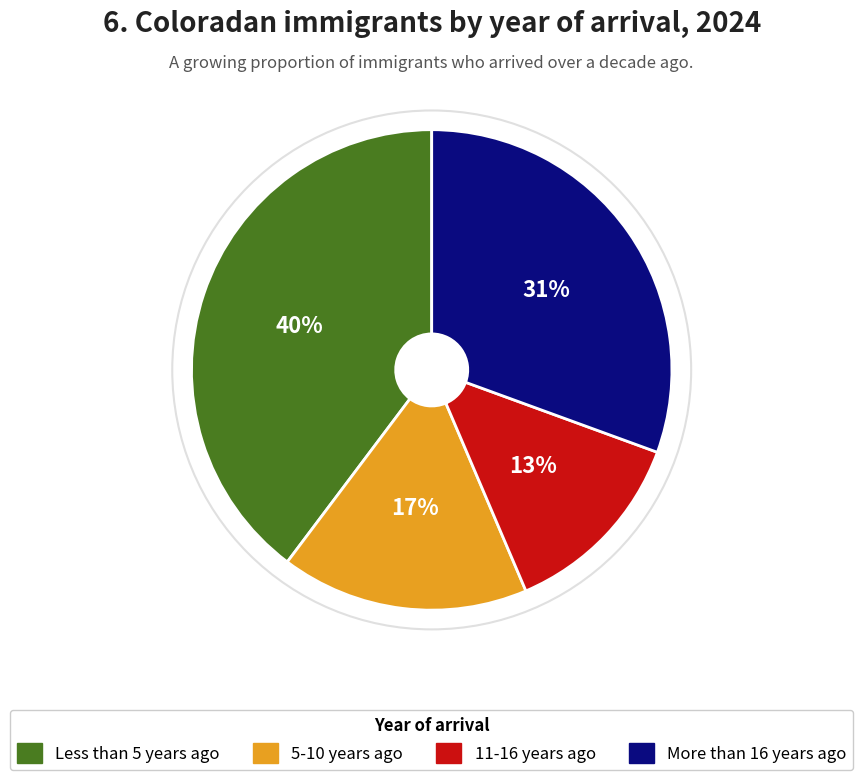

Which category has the smallest portion of the pie?

11-16 years ago